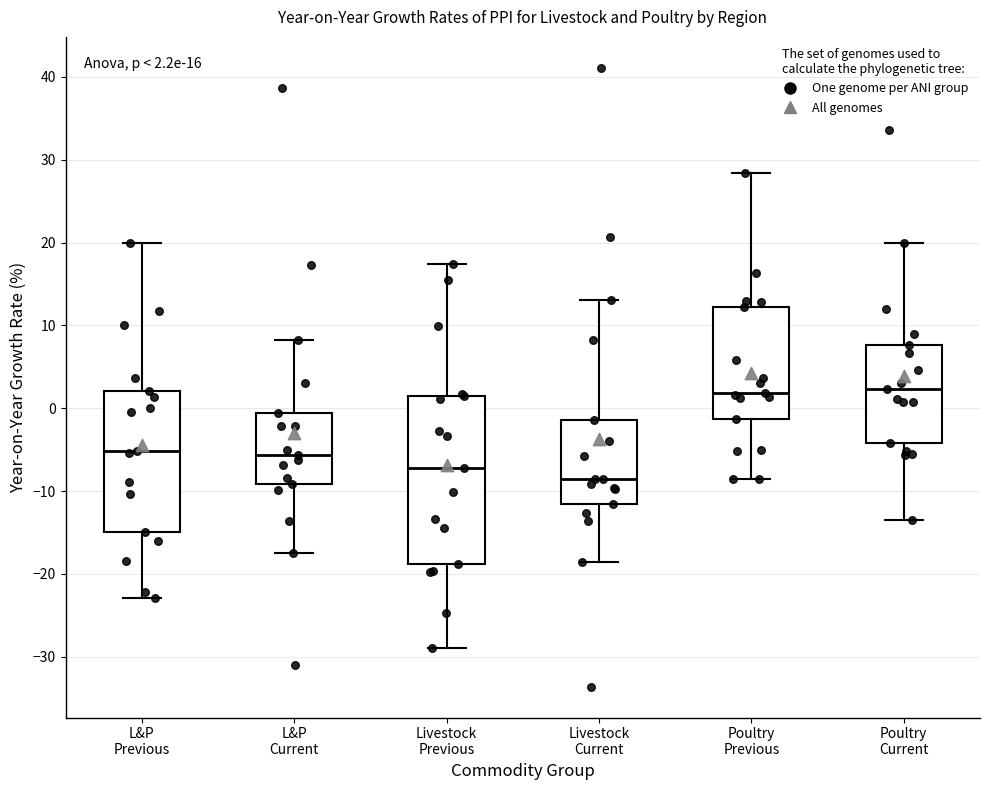

Comparing the boxes themselves (not the whiskers), which one is the tallest?

Livestock Previous